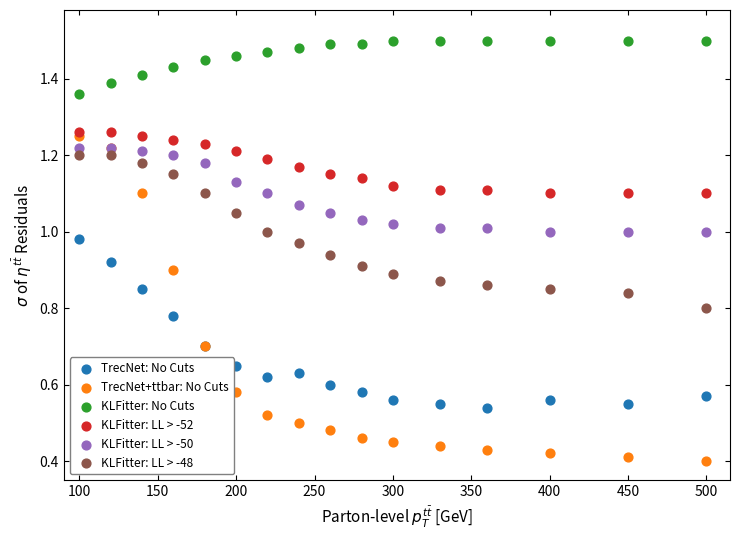

Which series reaches the minimum Y coordinate?

TrecNet+ttbar: No Cuts